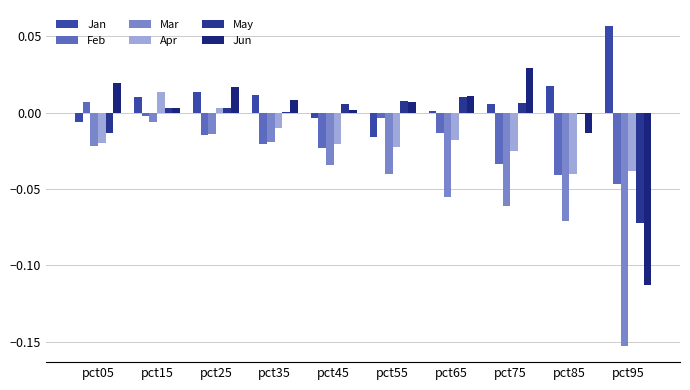

Which series has the largest total across all categories?

Jan